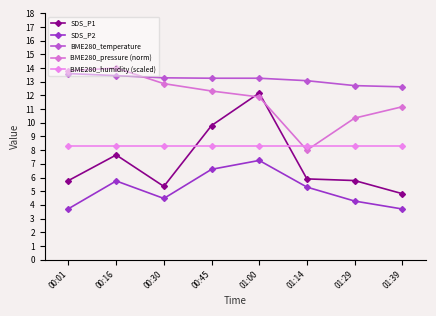

Does the chart have visible grid lines?

No